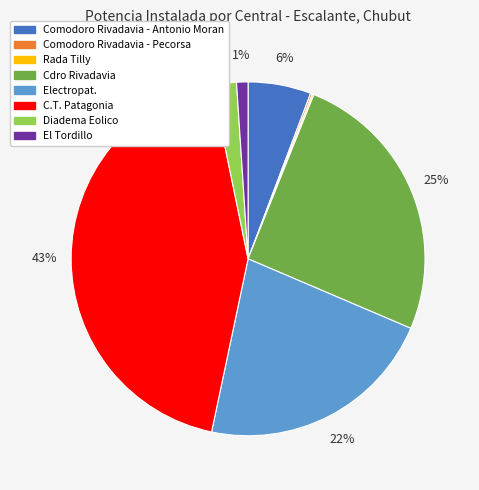

Which slice is the largest?

C.T. Patagonia